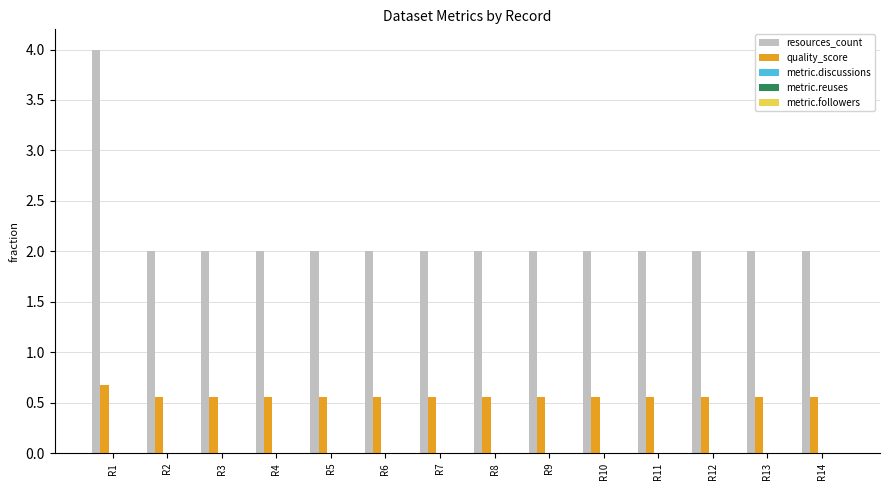

At R7, list the series in order from smallest to largest.

quality_score, resources_count